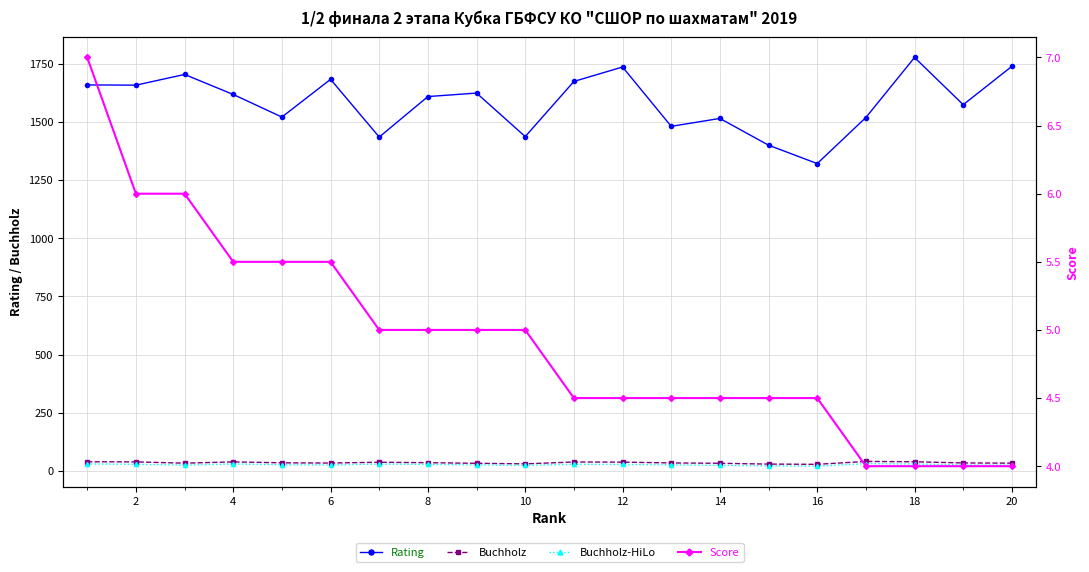

True or false: Score has more than 1 points higher than both neighbors.

False